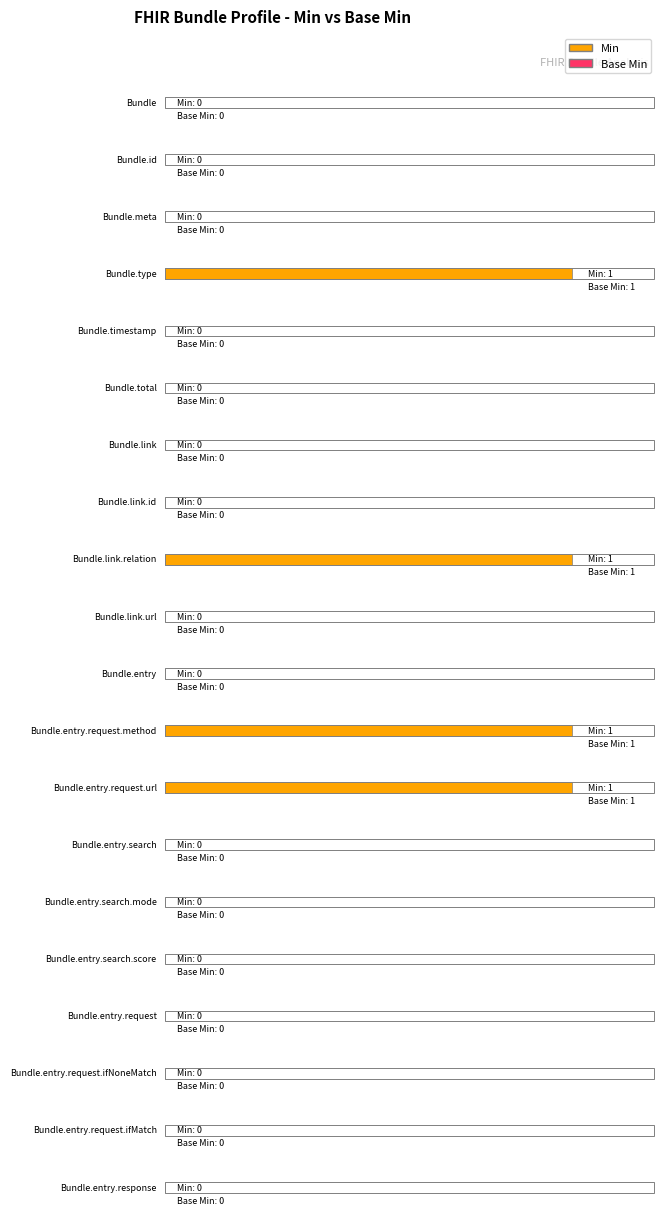

At which category is the sum across all series the highest?

Bundle.type